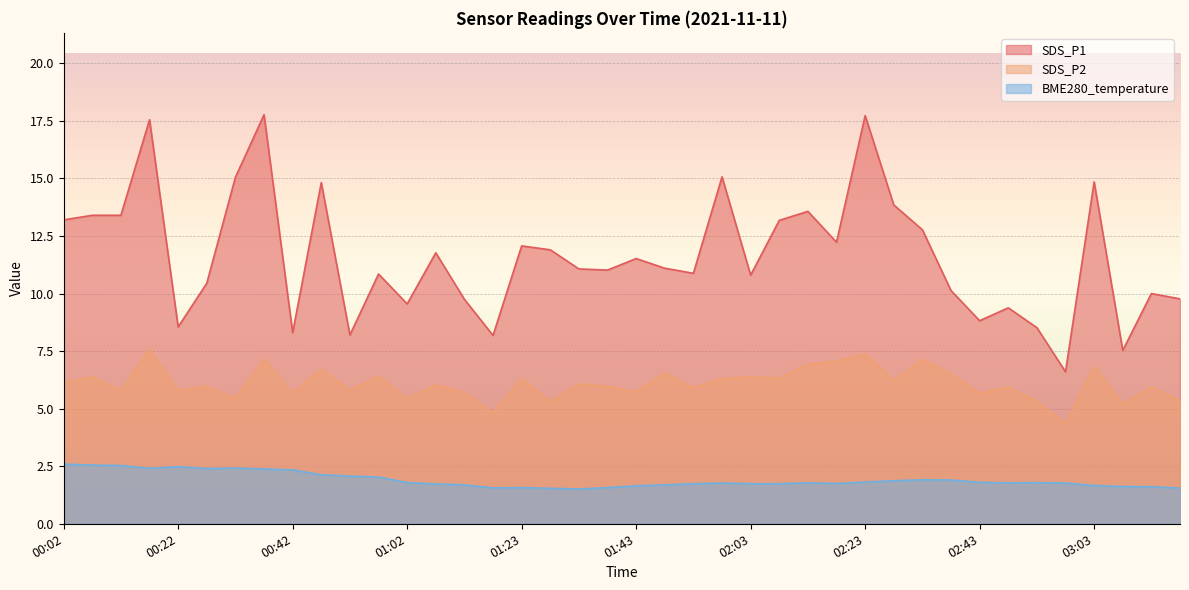

Between 02:23 and 02:53, which is larger?

02:23